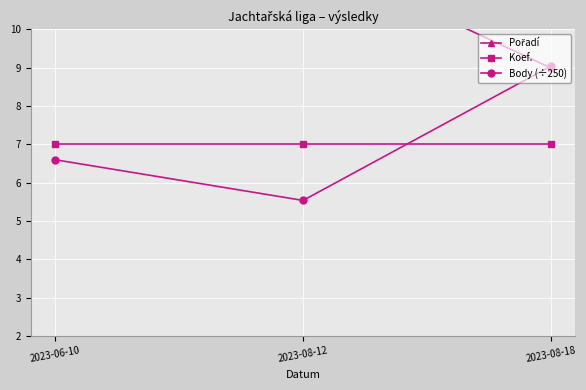

What is the label of the 2nd point from the right?

2023-08-12